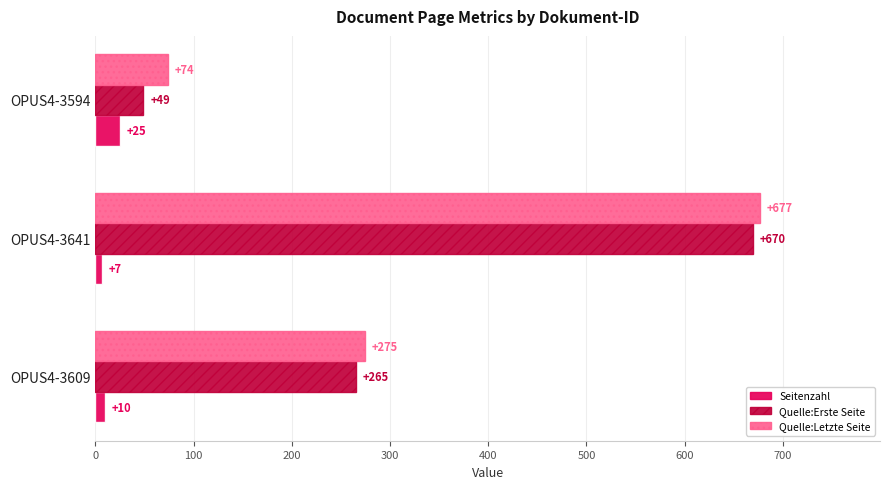

True or false: Quelle:Erste Seite has a value of 265 at OPUS4-3609.

True